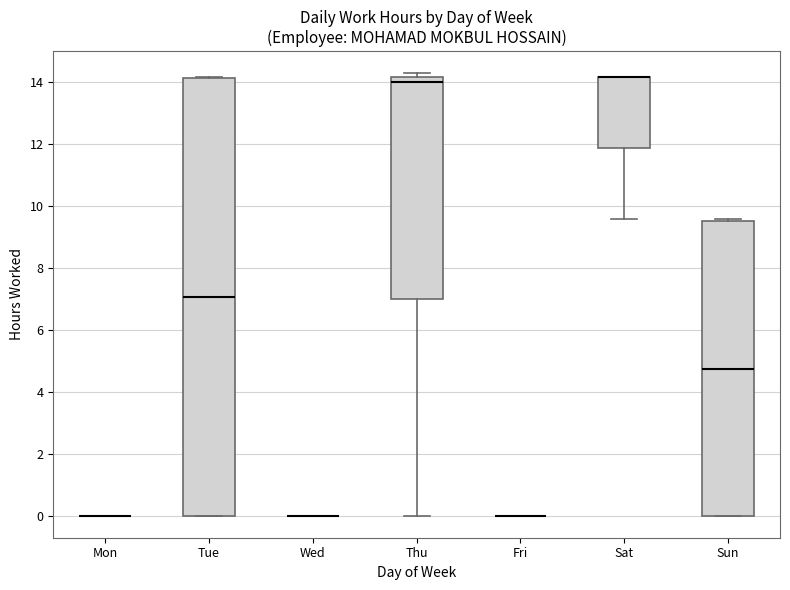

Reading left to right, transcribe this box plot: for each box, give where its median line is, the range the box spans, and where its two whiskers end, as read against the y-axis. The values are not printed on the chart, so give them approximately, as read against the axis.

Mon: box collapsed to a line at 0.0, whiskers 0.0 to 0.0
Tue: median 7.0, box 0.0 to 14.2, whiskers 0.0 to 14.2
Wed: box collapsed to a line at 0.0, whiskers 0.0 to 0.0
Thu: median 14.0, box 7.0 to 14.2, whiskers 0.0 to 14.2 (just above the box's upper edge)
Fri: box collapsed to a line at 0.0, whiskers 0.0 to 0.0
Sat: median 14.2 (drawn on the box's upper edge), box 11.8 to 14.2, whiskers 9.6 to 14.2
Sun: median 4.8, box 0.0 to 9.4, whiskers 0.0 to 9.6